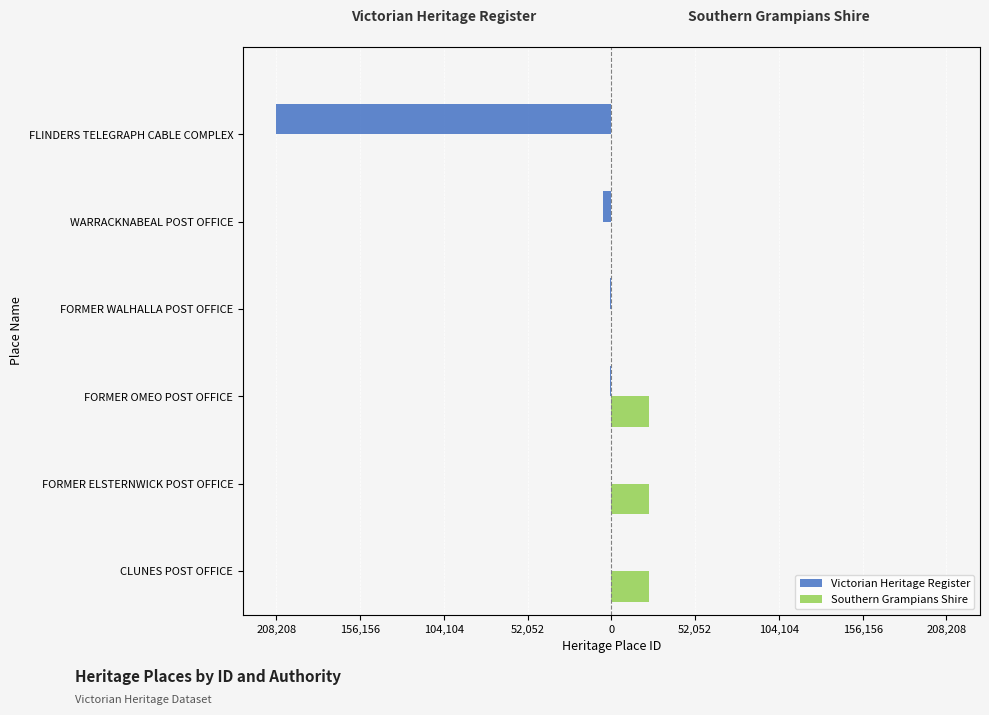

What are all the series names shown in the legend?

Victorian Heritage Register, Southern Grampians Shire